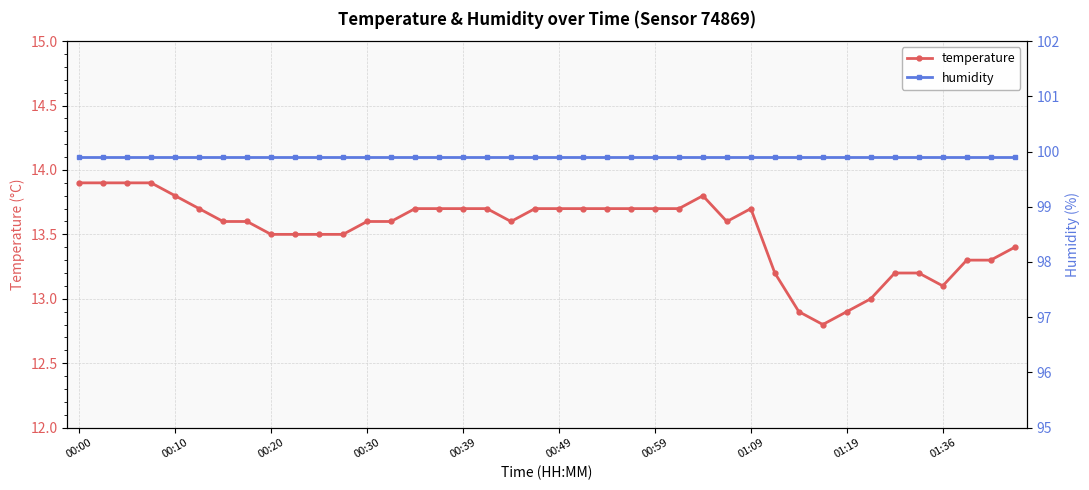

Rank the series by their average value, from lowest to highest.

temperature, humidity